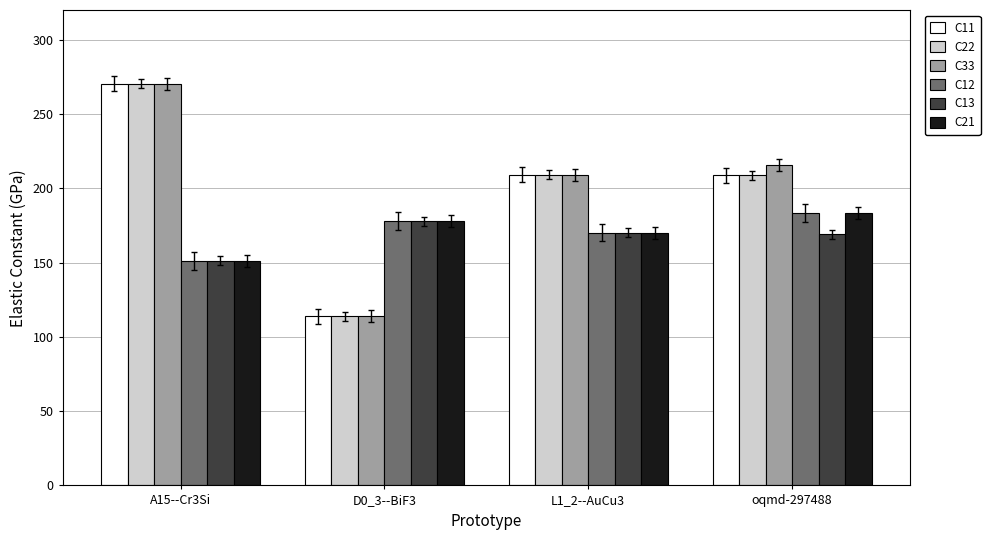

What is the difference between the maximum and minimum values in the C21 series?

32.3